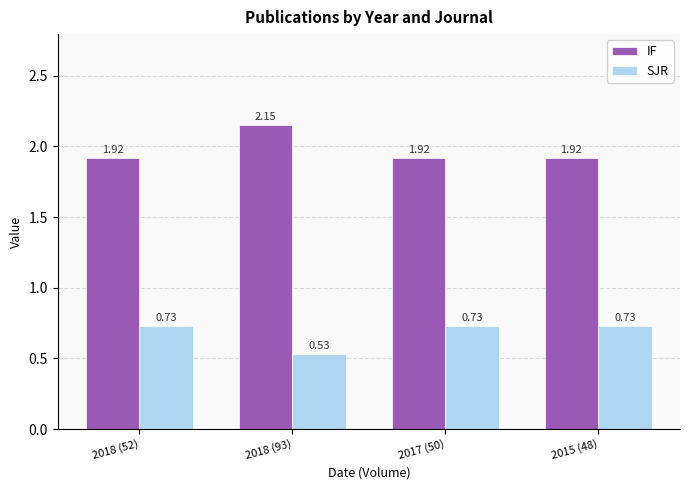

What is the label of the 4th bar from the right?

2018 (52)